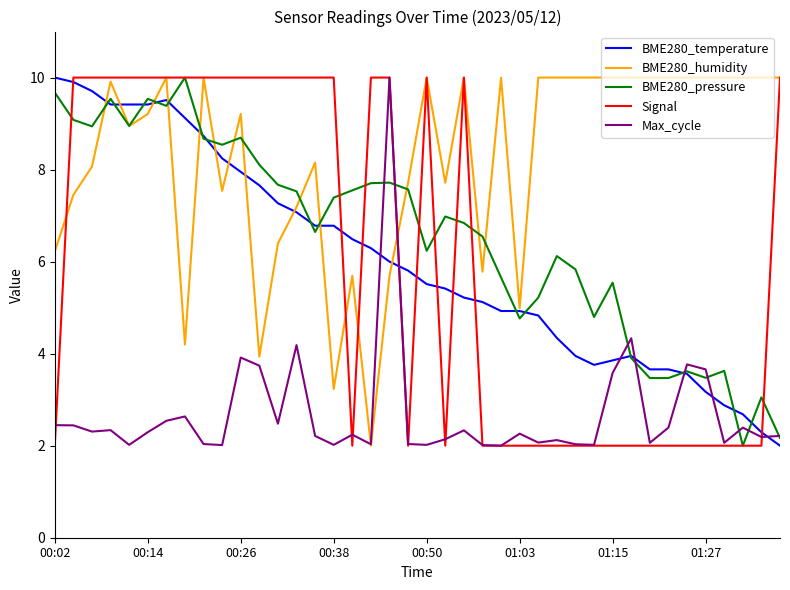

What is the greatest value displayed?

10.0